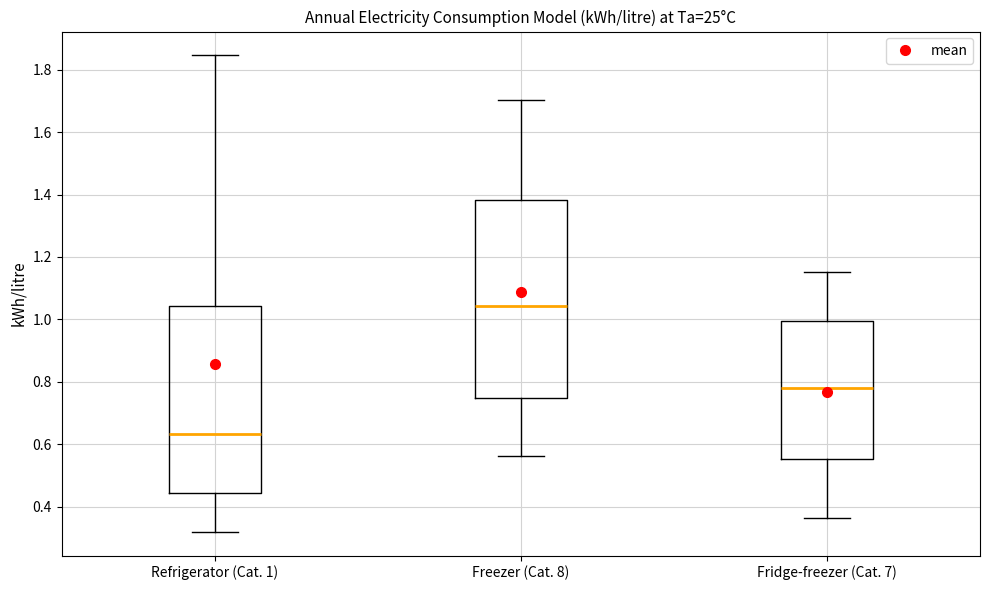

Reading left to right, transcribe this box plot: for each box, give where its median line is, the range the box spans, and where its two whiskers end, as read against the y-axis. The values are not printed on the chart, so give them approximately, as read against the axis.

Refrigerator (Cat. 1): median 0.64, box 0.44 to 1.04, whiskers 0.32 to 1.84
Freezer (Cat. 8): median 1.04, box 0.74 to 1.38, whiskers 0.56 to 1.70
Fridge-freezer (Cat. 7): median 0.78, box 0.56 to 1.00, whiskers 0.36 to 1.16